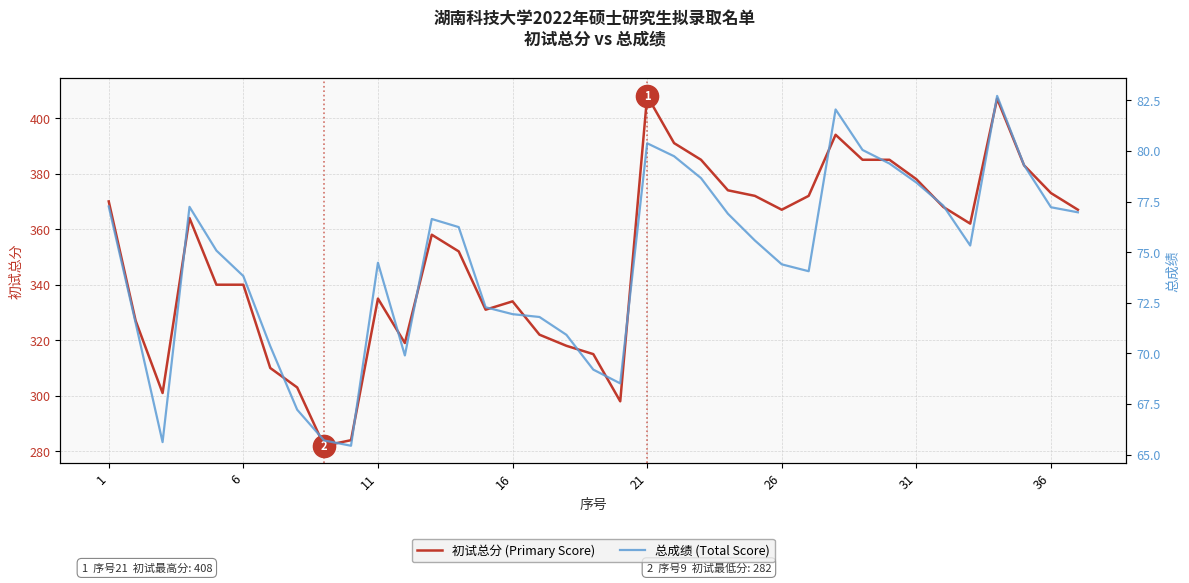

In 总成绩 (Total Score), how many points are higher than both neighbors (excluding endpoints)?

6